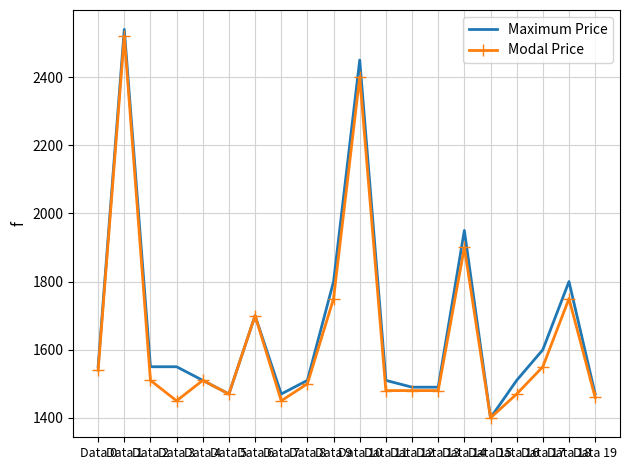

Which series has the widest spread of values?

Maximum Price